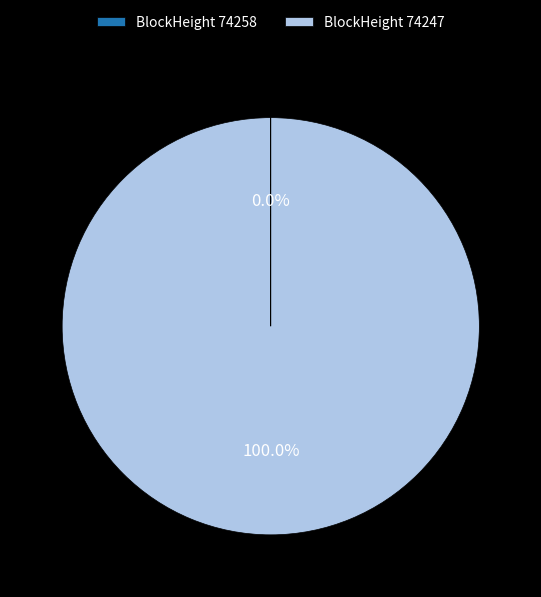

Which category has the biggest portion of the pie?

BlockHeight 74247